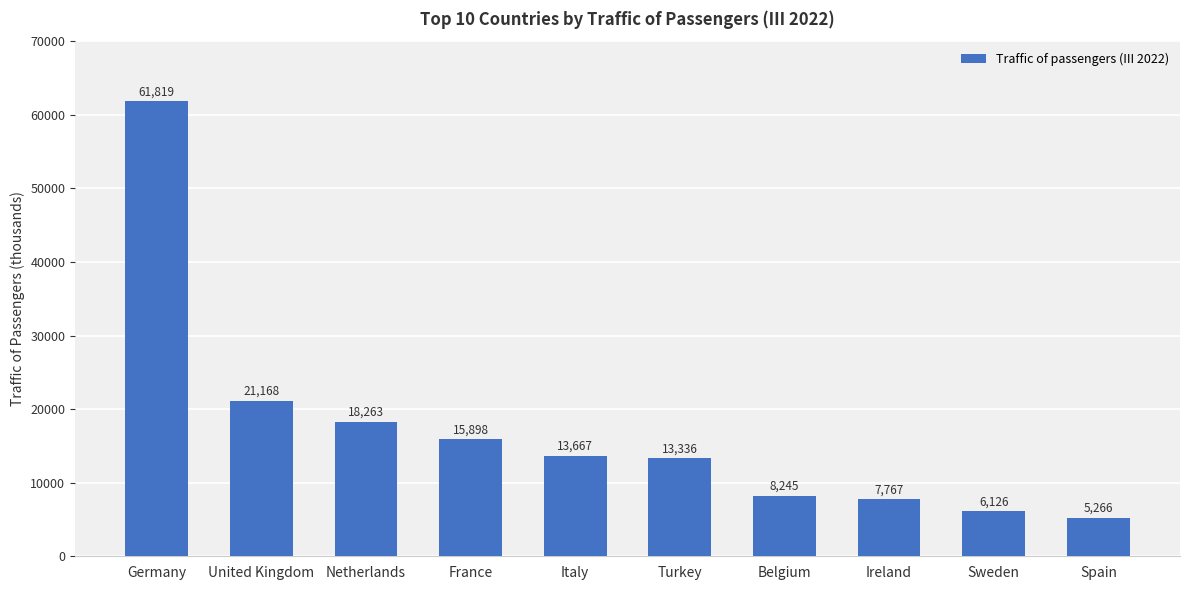

Which has a higher value, Ireland or Italy?

Italy